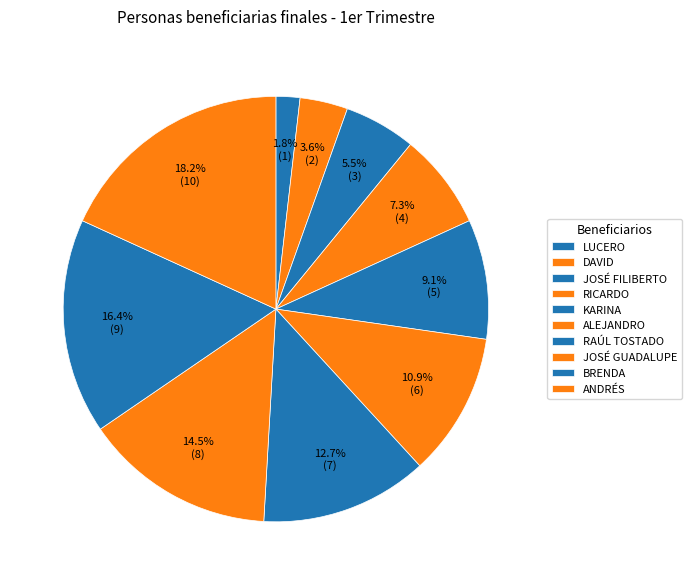

The JOSÉ FILIBERTO slice represents 1% of the pie. True or false?

False